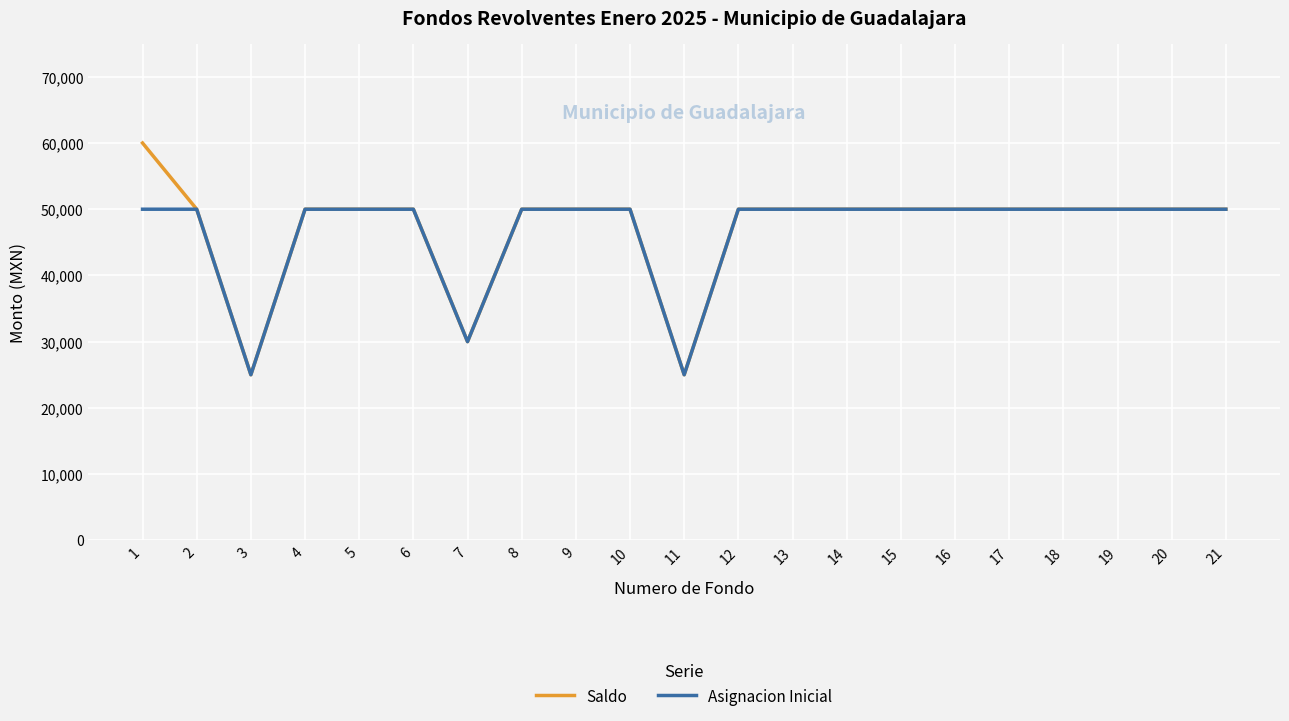

List the series in order of their peak value, highest first.

Saldo, Asignacion Inicial